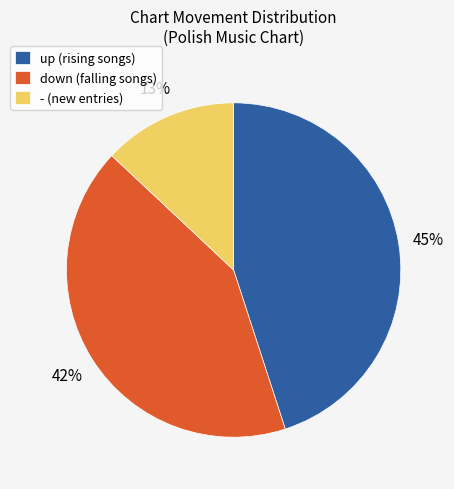

How many slices are in this pie chart?

3